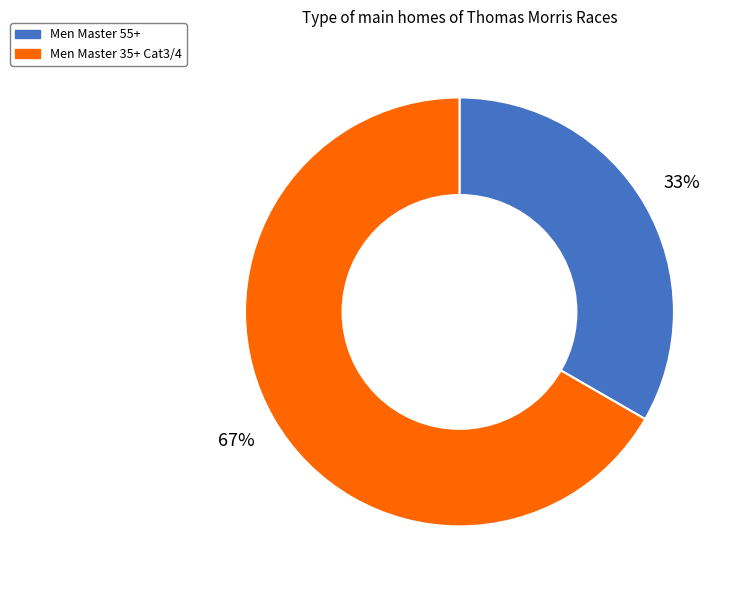

To the nearest percent, what is the combined percentage of Men Master 55+ and Men Master 35+ Cat3/4?

100%